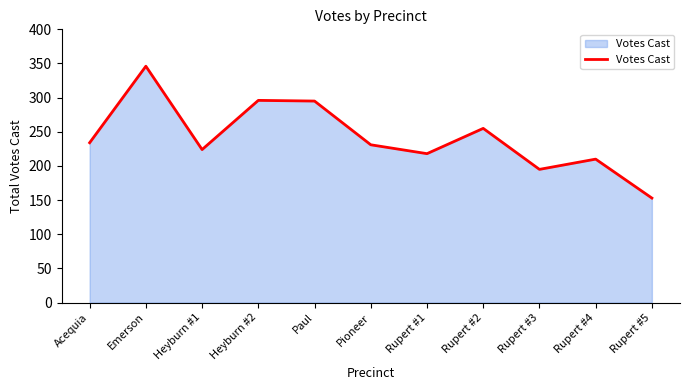

The value at Rupert #3 is 76. True or false?

False